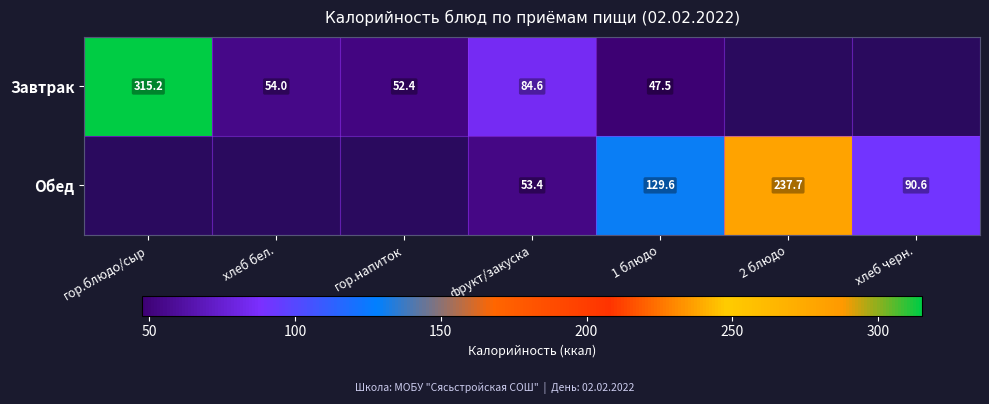

The value of Завтрак at 1 блюдо is 81.2. True or false?

False